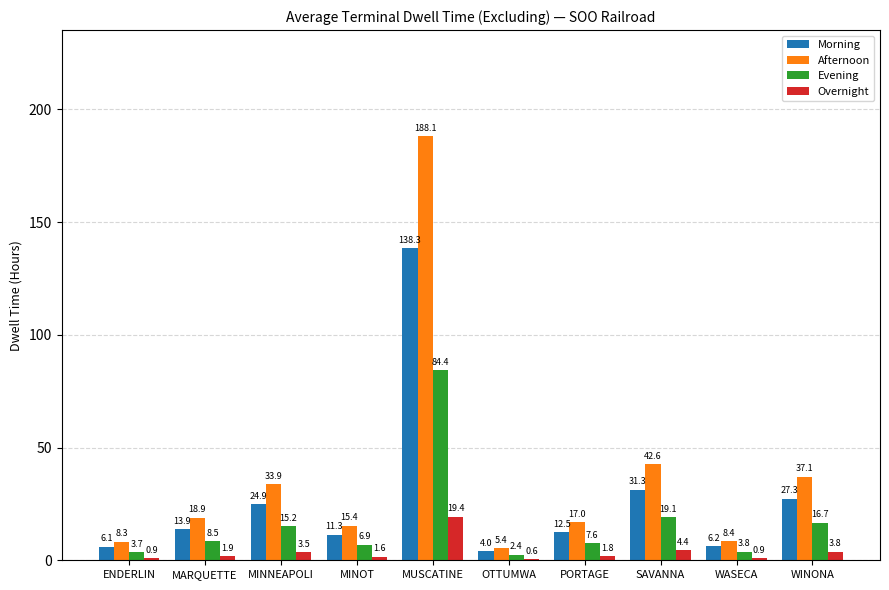

Which category has the highest value across all series?

MUSCATINE